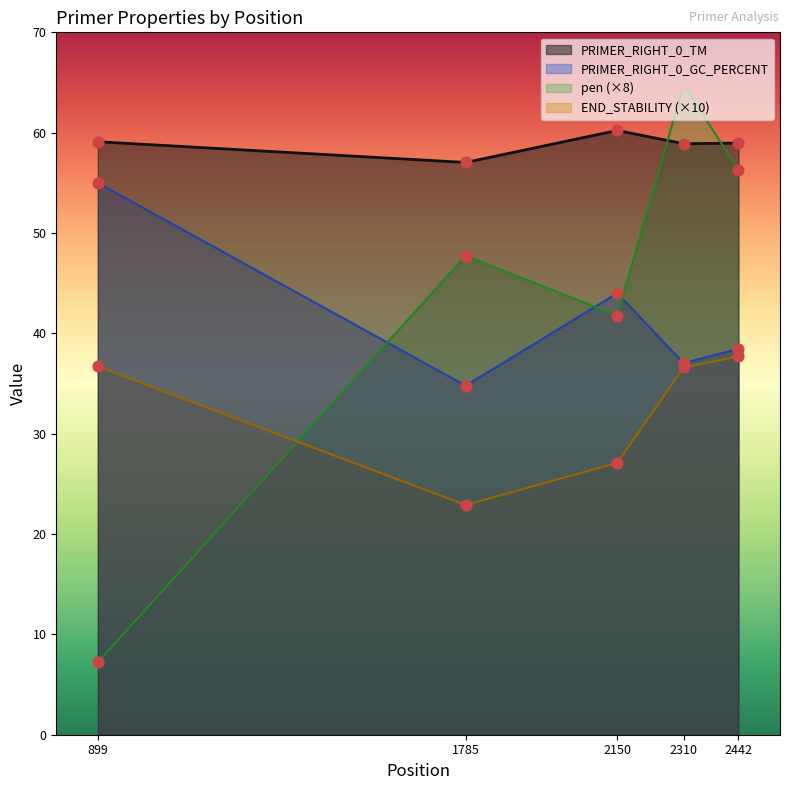

Which series reaches the maximum Y coordinate?

pen